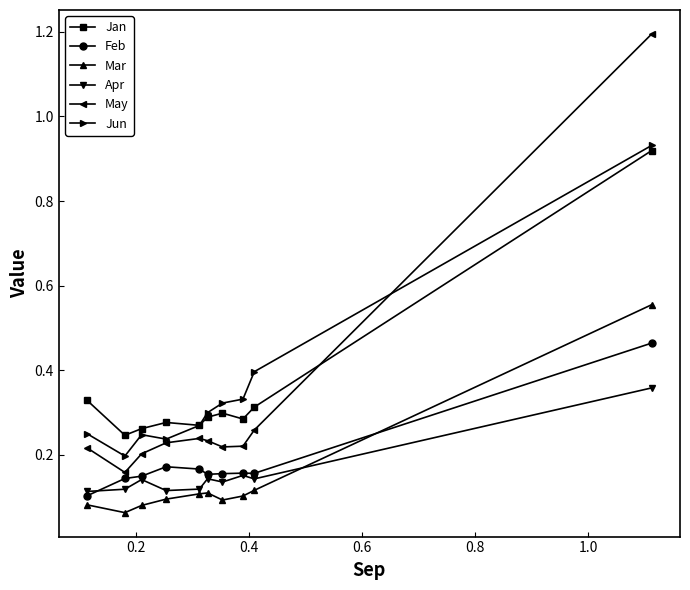

True or false: Jan and Mar cross at least once.

False